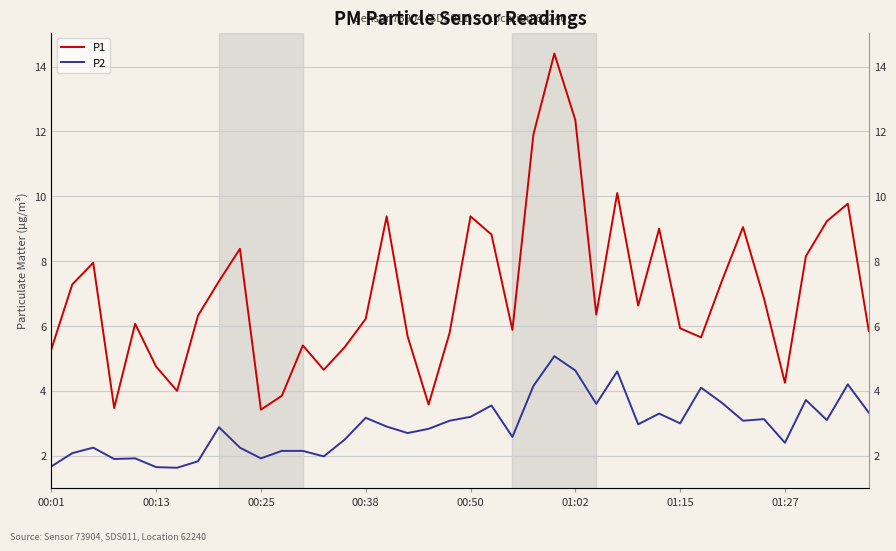

What is the difference between the second highest and minimum values in the P1 series?

8.9